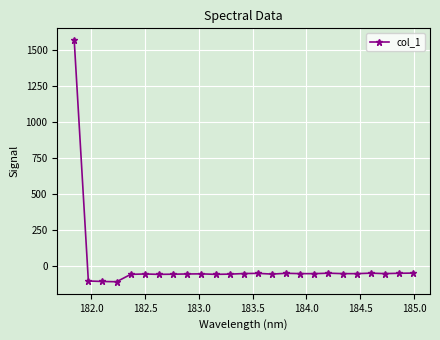

What is the difference between the maximum and minimum values?

1674.2